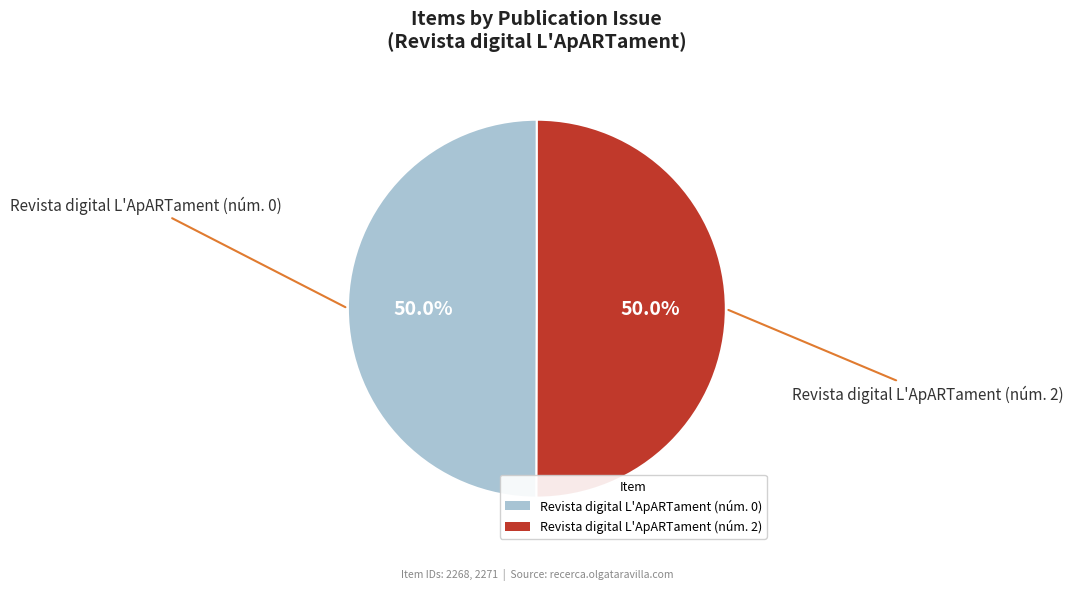

Approximately how many times larger is the value at Revista digital L'ApARTament (núm. 0) compared to Revista digital L'ApARTament (núm. 2)?

1.0